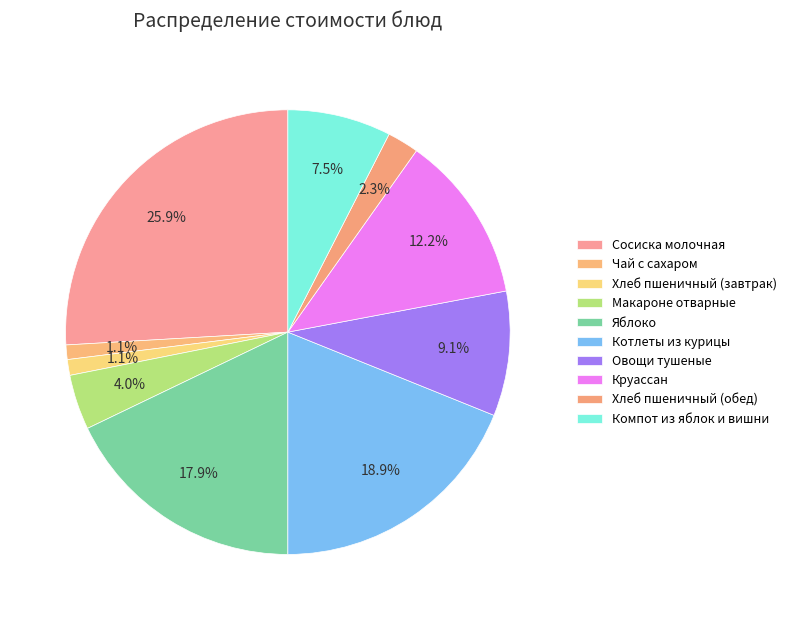

The Хлеб пшеничный (завтрак) slice represents 14% of the pie. True or false?

False